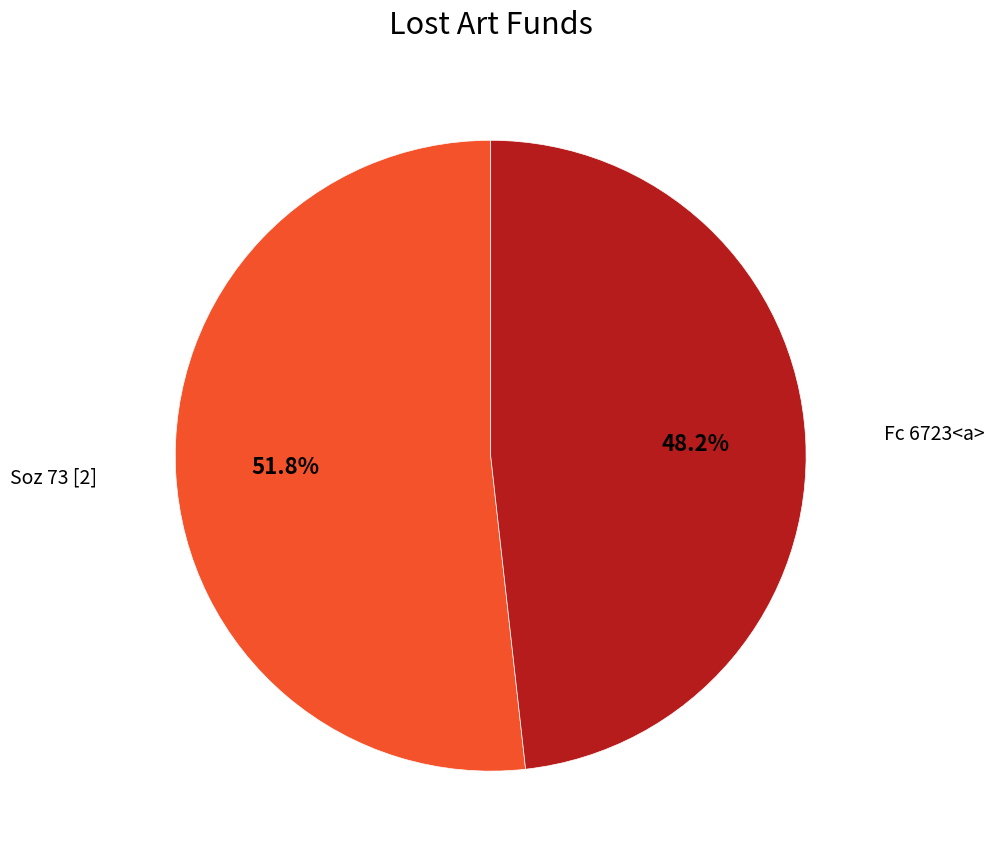

Does any single category account for the majority?

Yes